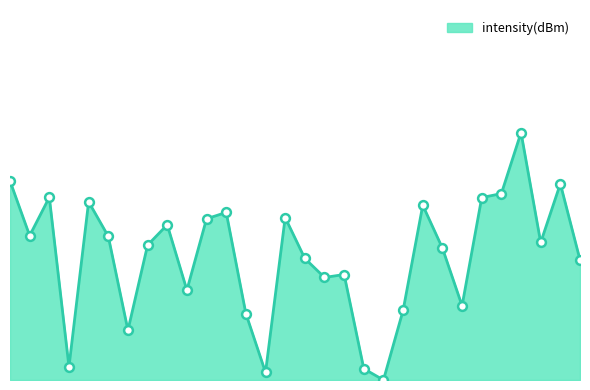

Is this an area chart (filled region under the line)?

Yes